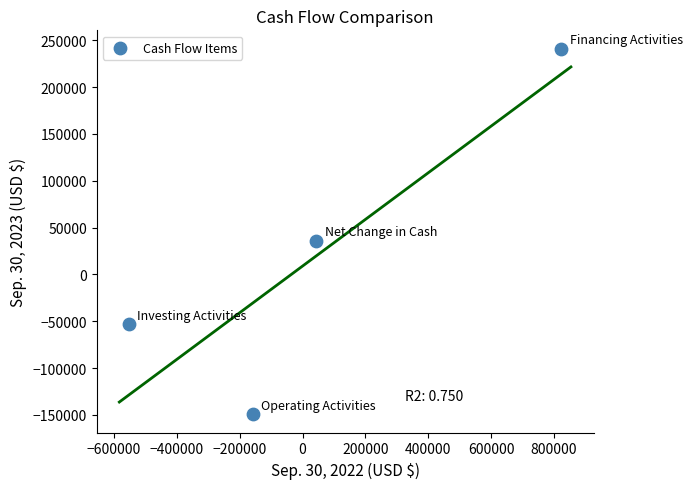

What is the range of X values (max minus min)?

1375897